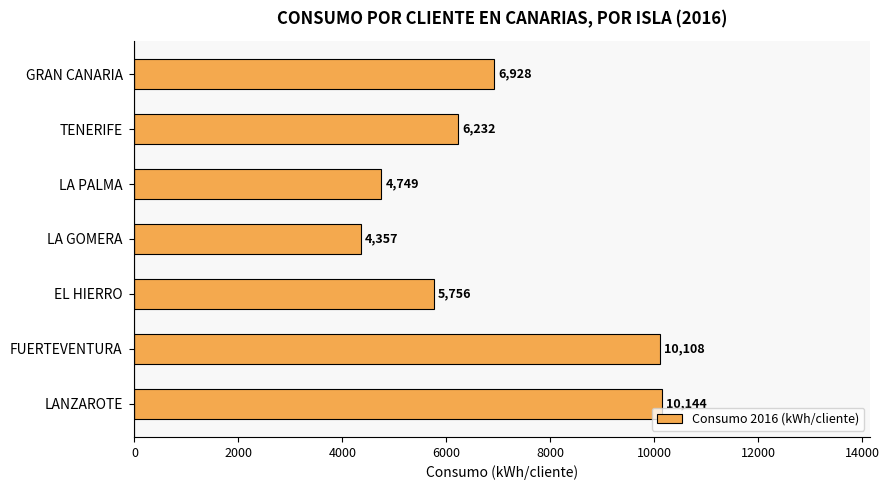

Is it true that the value at LA GOMERA is 4356.9?

True